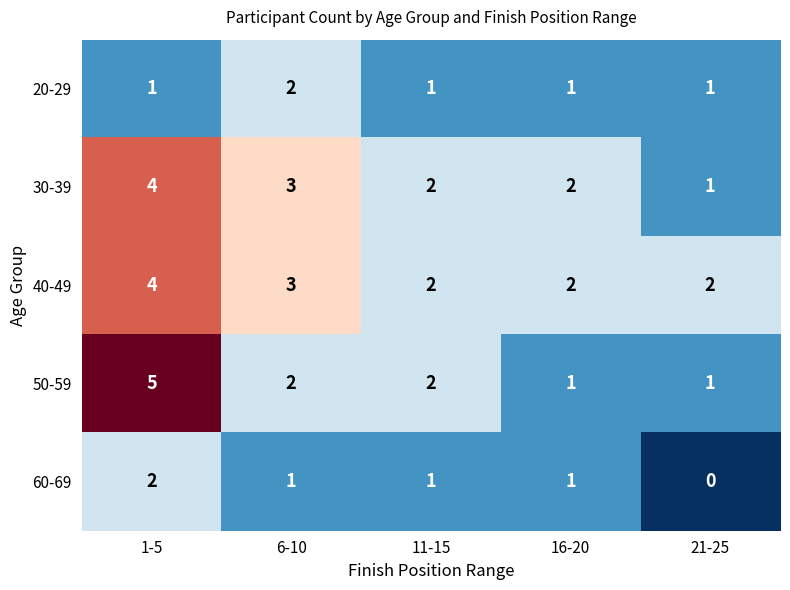

At which category is the sum across all series the highest?

1-5